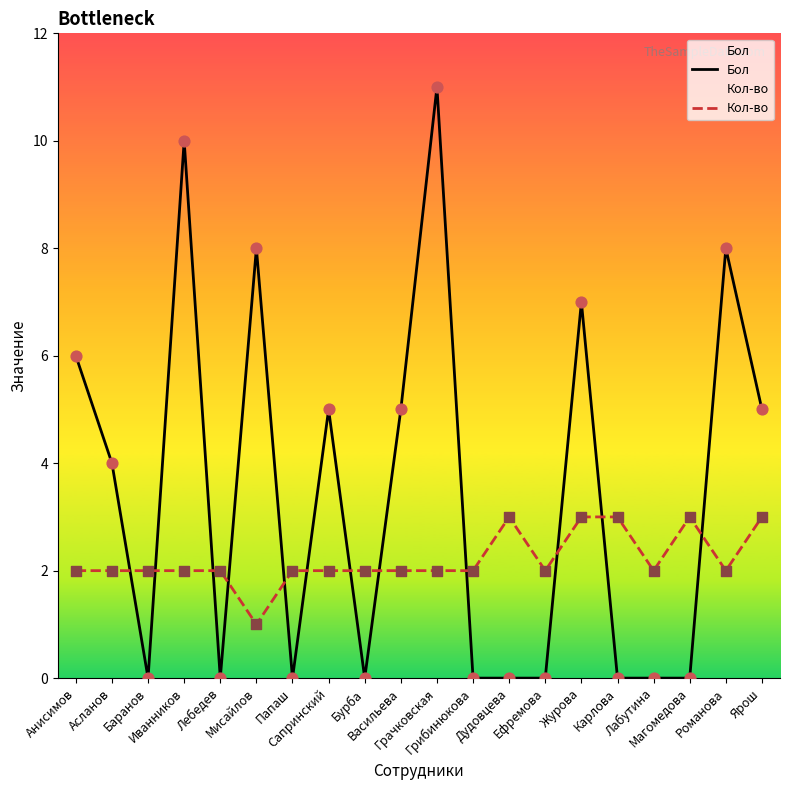

Which series has the widest spread of Y values?

Бол